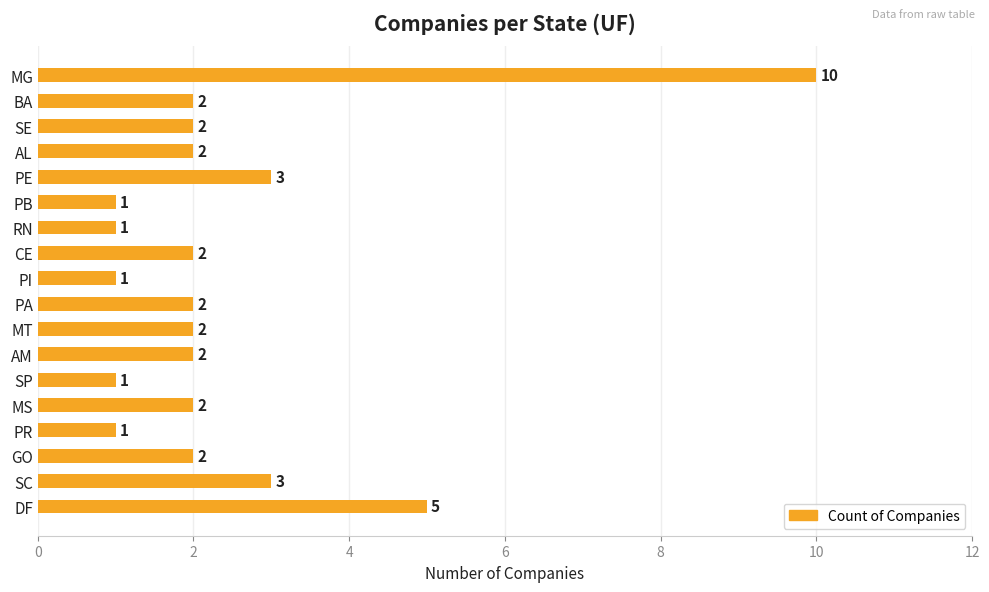

Reading top to bottom, extract all data points from this chart.

10	2	2	2	3	1	1	2	1	2	2	2	1	2	1	2	3	5